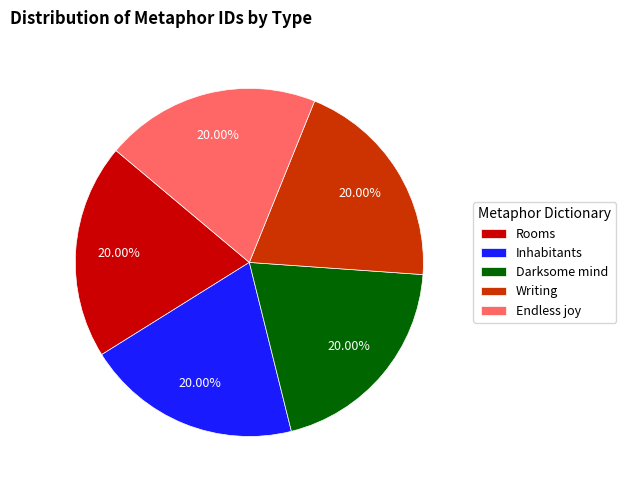

What is the ratio of the value at Rooms to the value at Endless joy?

1.0